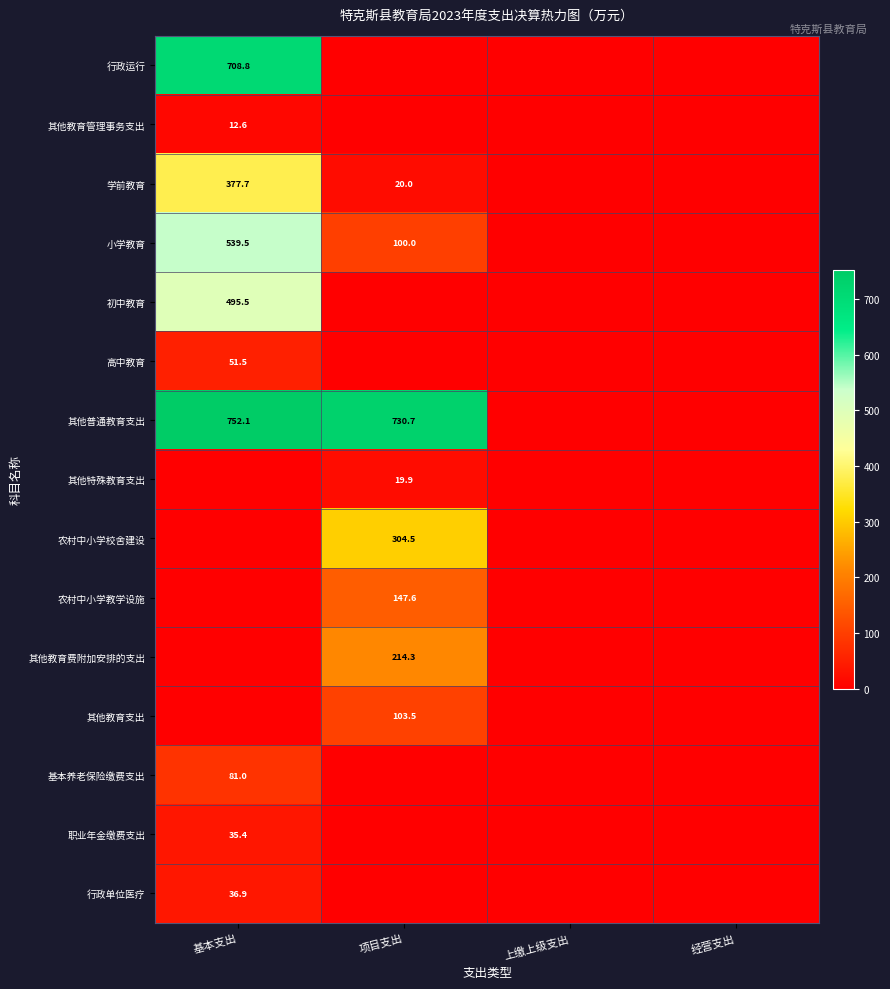

The value of 其他普通教育支出 at 基本支出 is 1205.8. True or false?

False